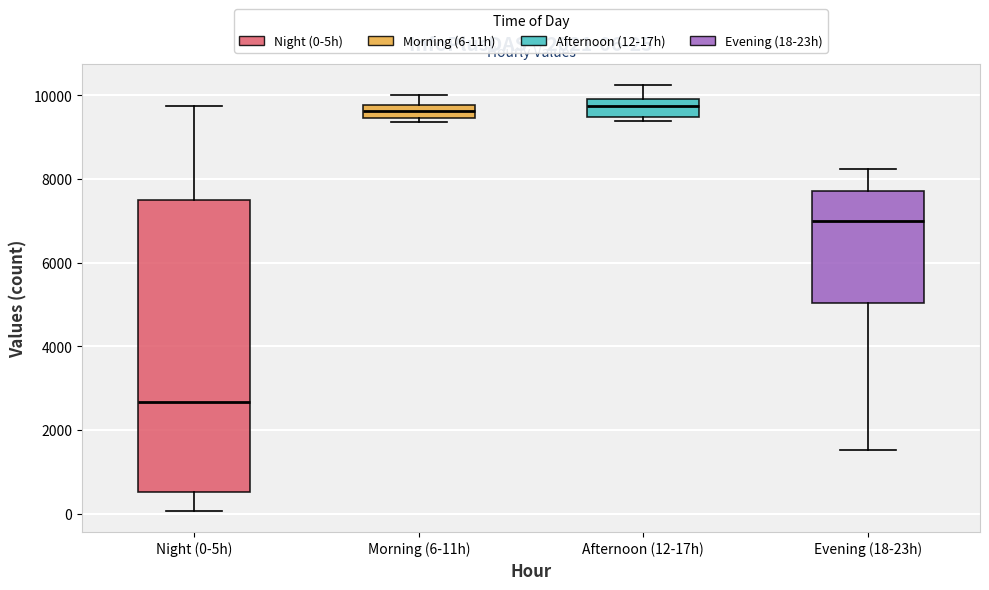

Which box's median line is the lowest?

Night (0-5h)